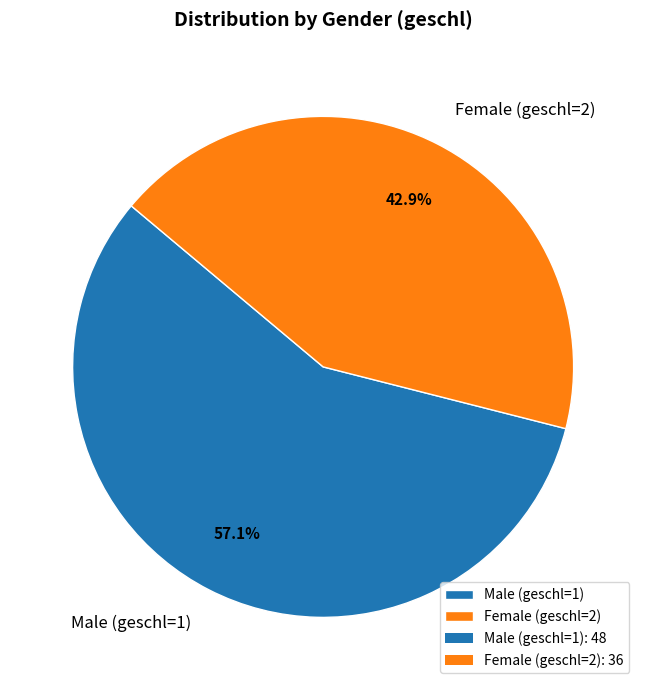

Rank the categories by value from highest to lowest.

Male (geschl=1), Female (geschl=2)